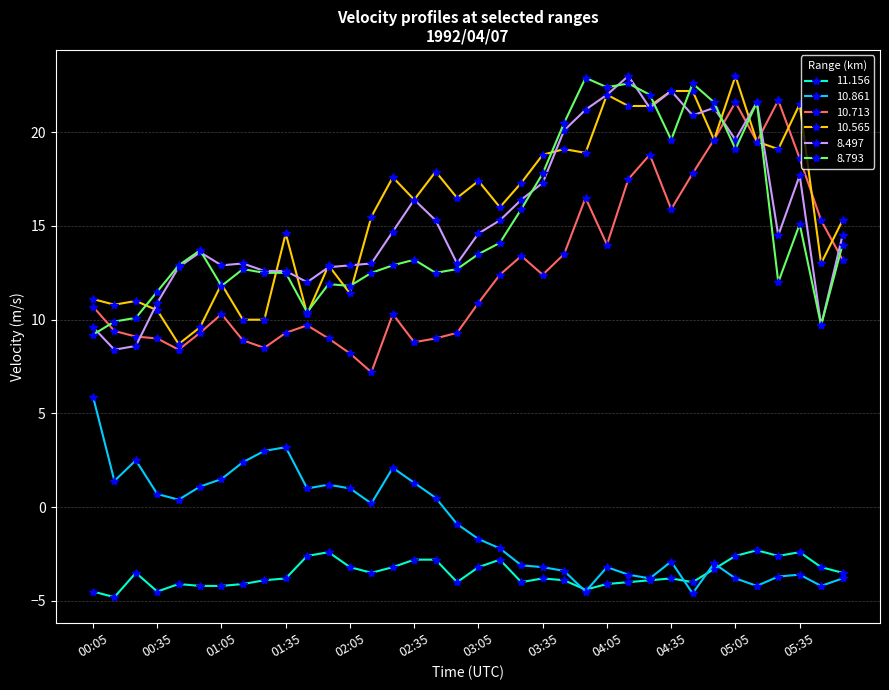

How many data points does each series have?

36